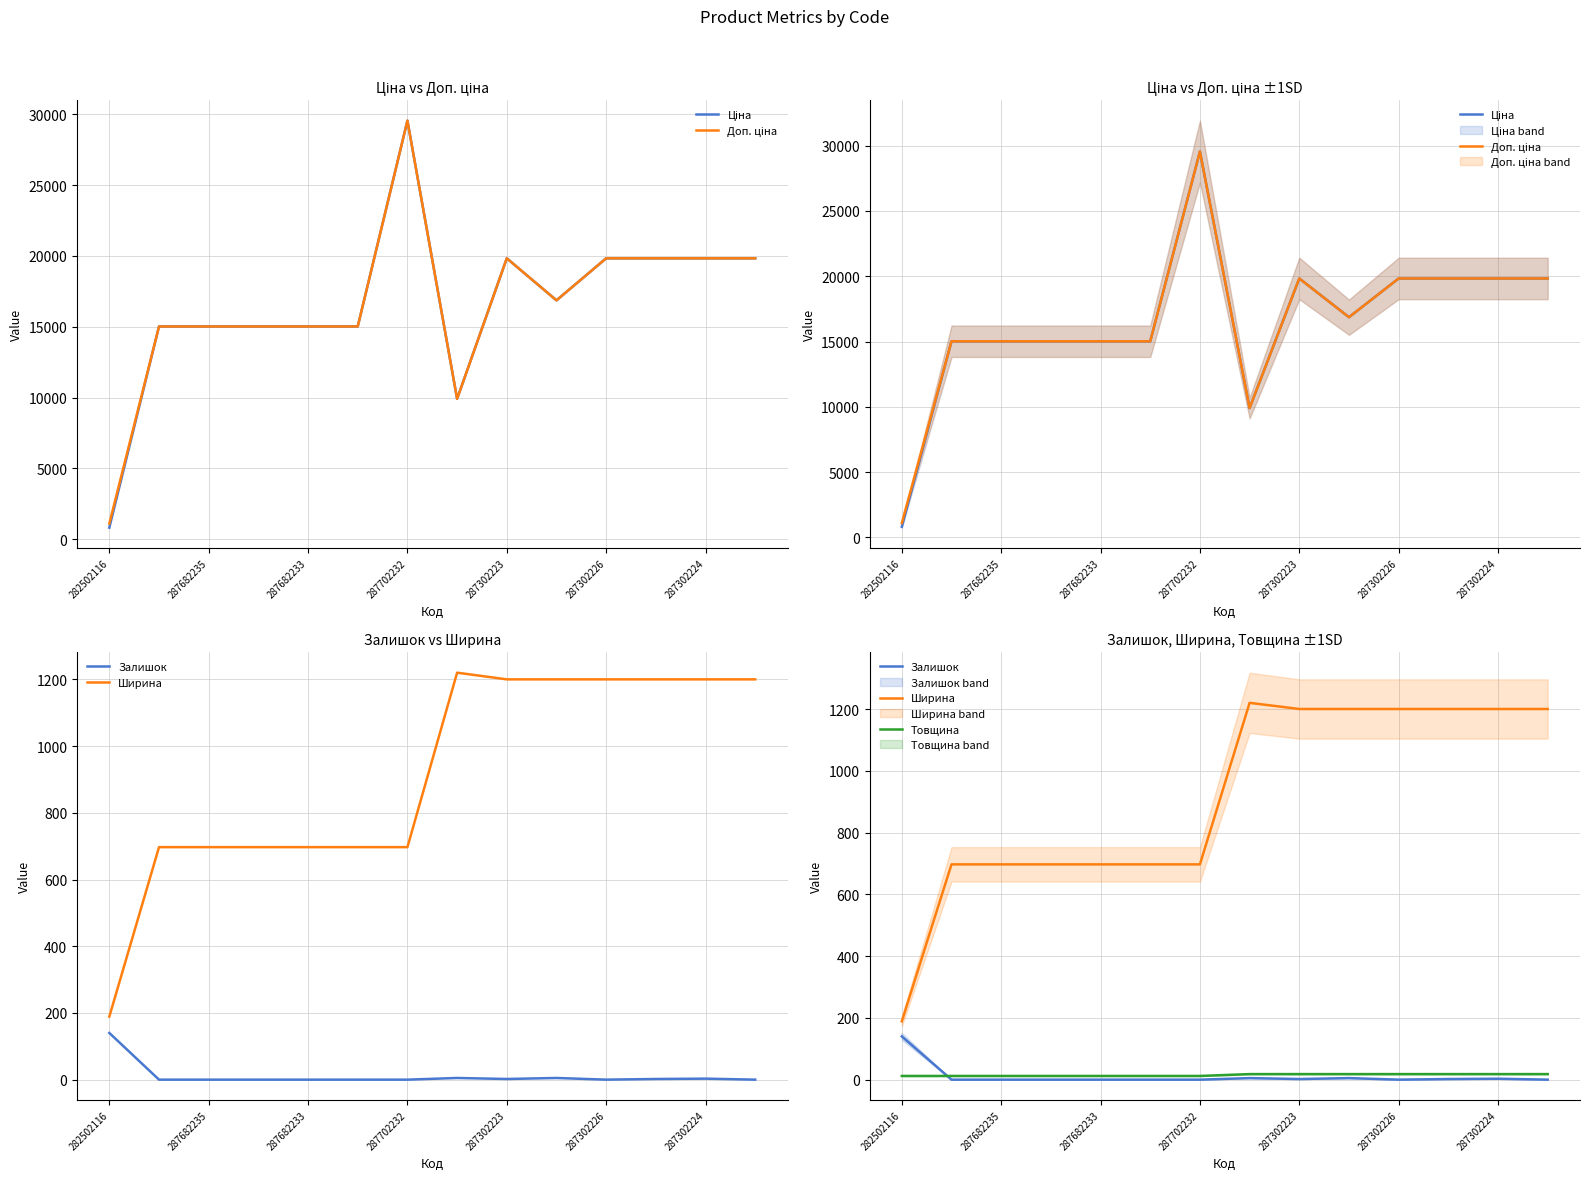

What is the difference between the maximum and minimum values in the Залишок series?

140.0